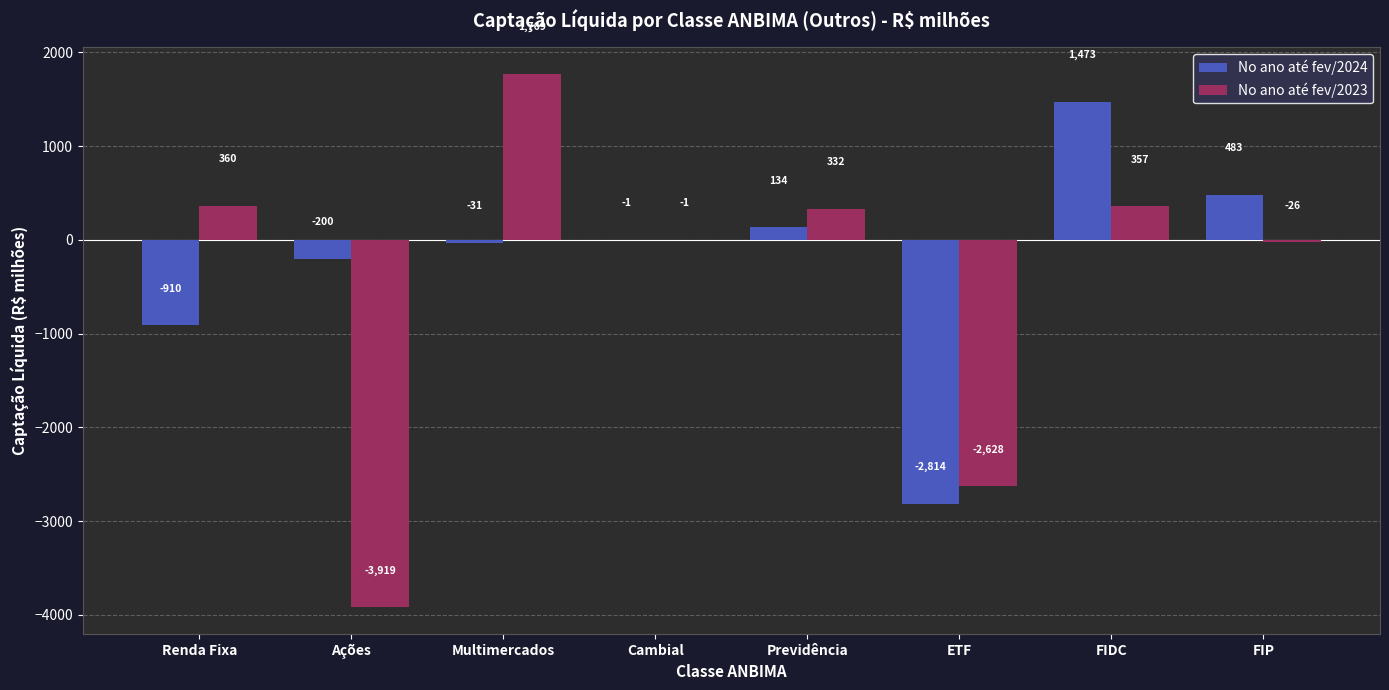

Is it true that No ano até fev/2023 equals -1018.9 at ETF?

False